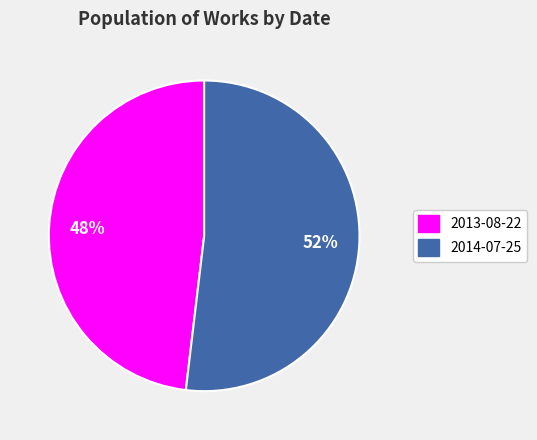

What percentage is the 2013-08-22 slice, to the nearest percent?

48%